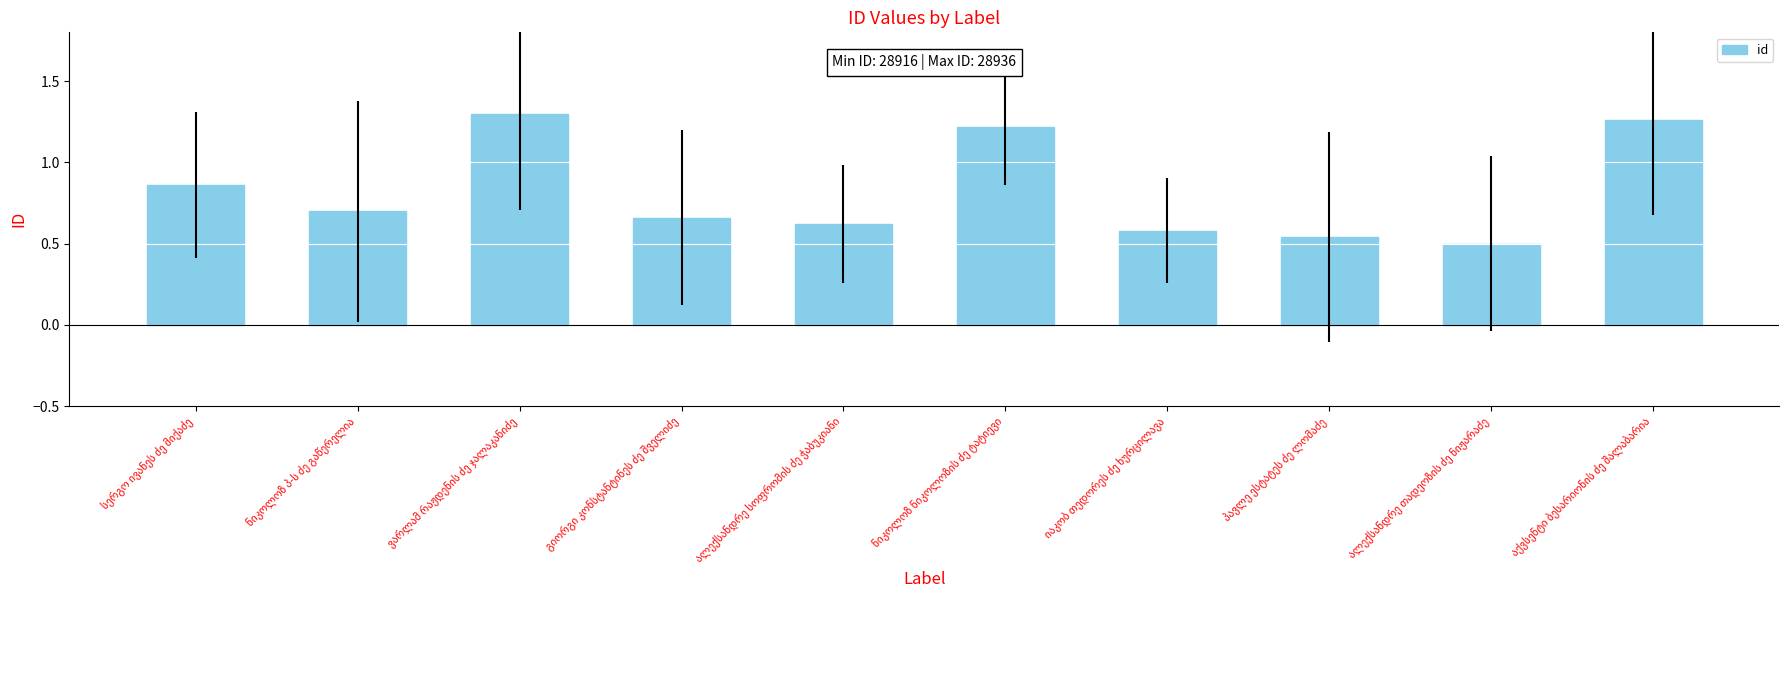

How many values are between 0 and 1?

7